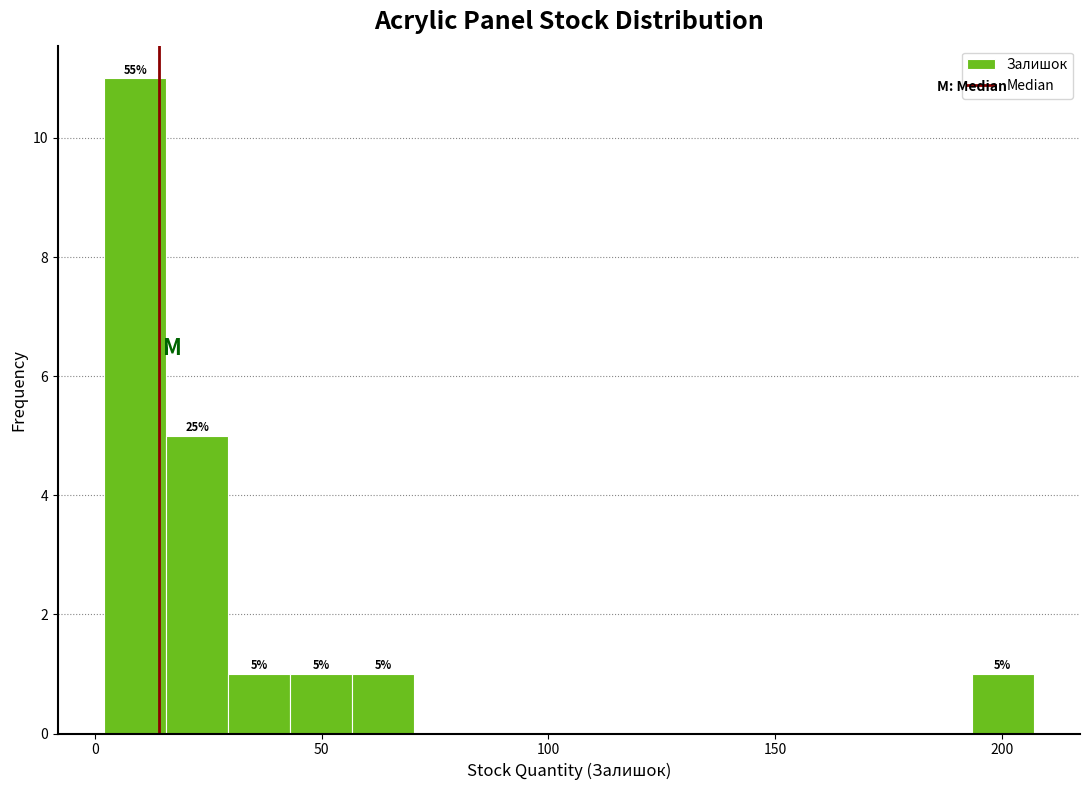

Around what value on the x-axis is the tallest bar? Give the approximate position of its centre, as read against the axis.

10